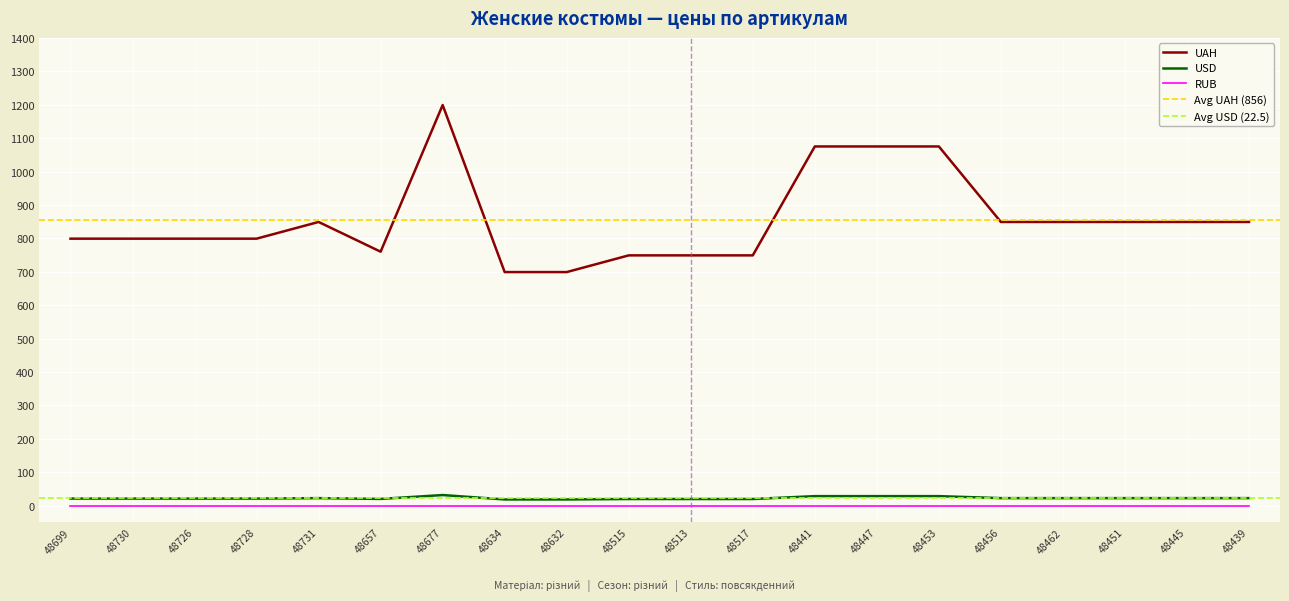

What is the label of the 6th point from the right?

48453